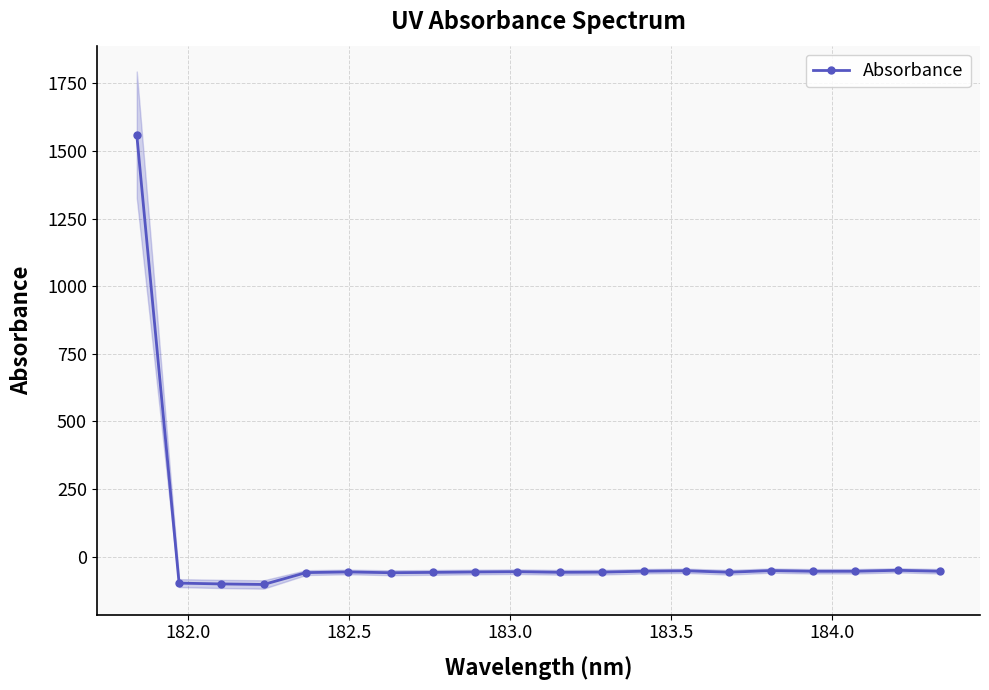

What is the value of the Absorbance point at the 16th from the left?

-52.0